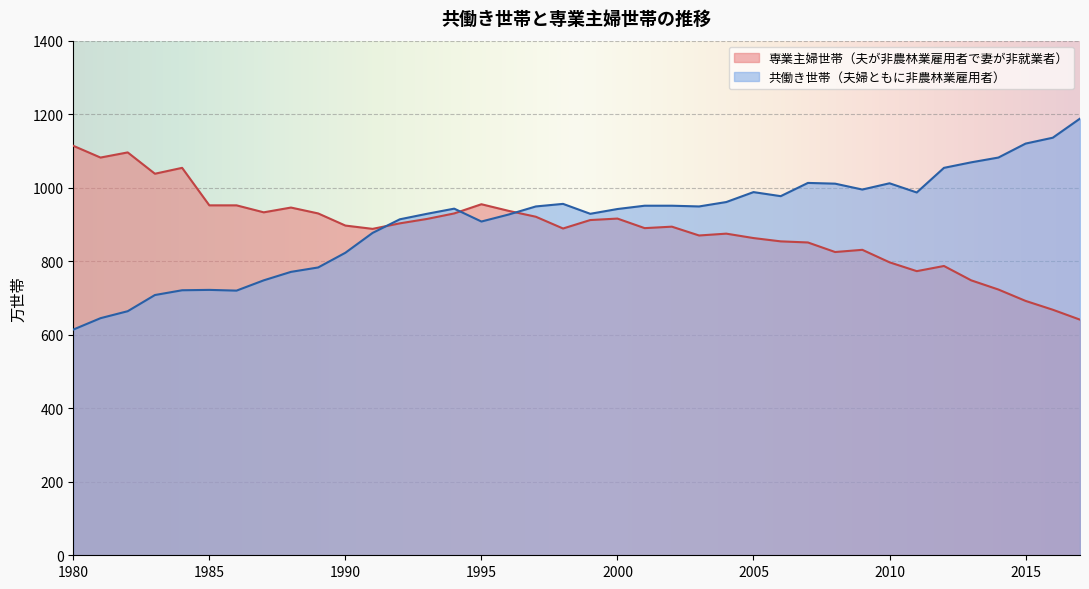

Between 1986 and 1981, which is larger?

1986